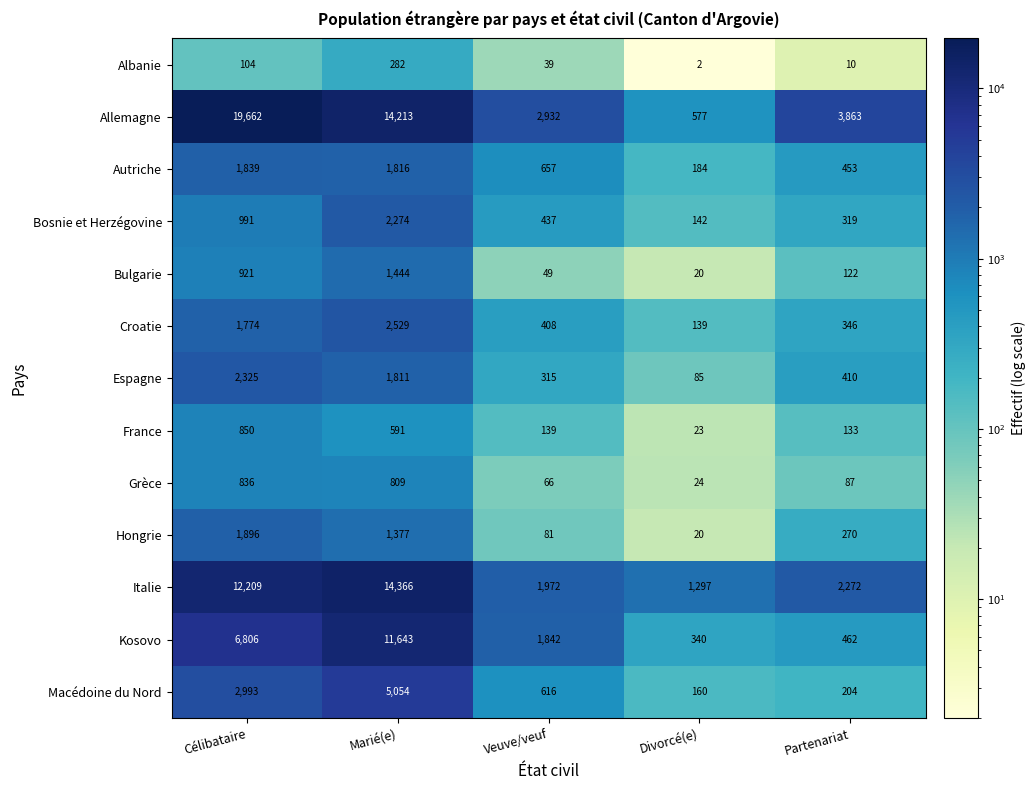

True or false: Italie has a value of 1297 at Divorcé(e).

True